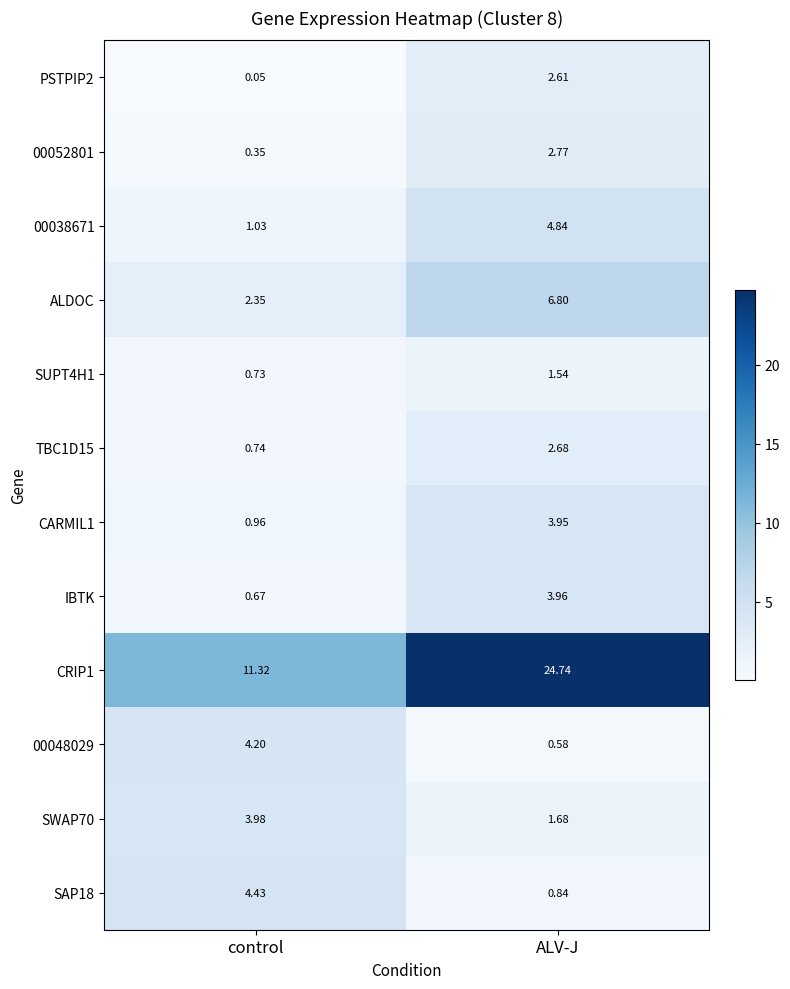

At which category does the chart reach its peak across all series?

ALV-J